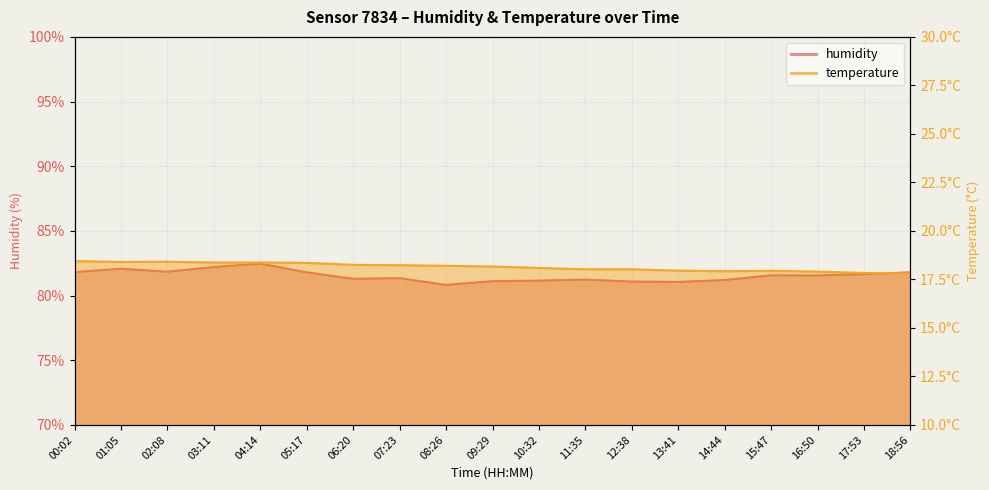

True or false: temperature has a value of 17.9 at 13:41.

True